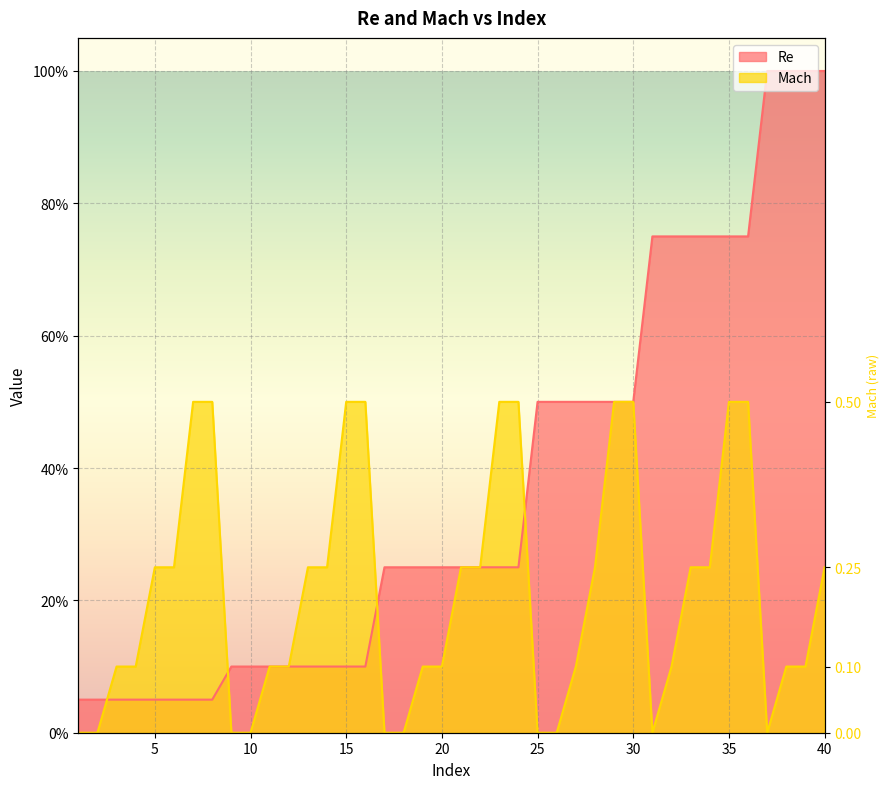

List the series in order of their peak value, highest first.

Re, Mach